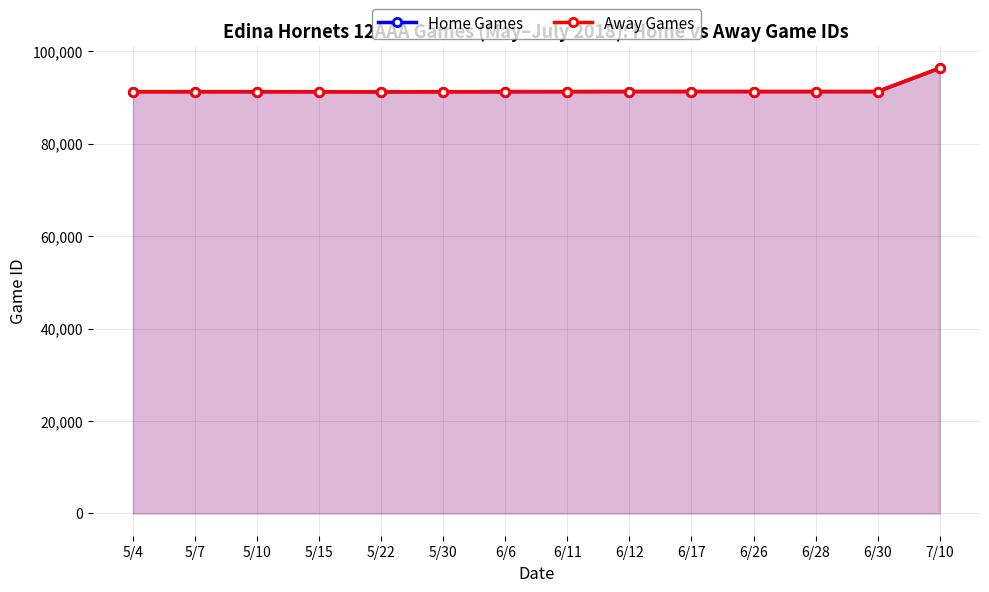

Where is the first local minimum for Home Games?

5/22